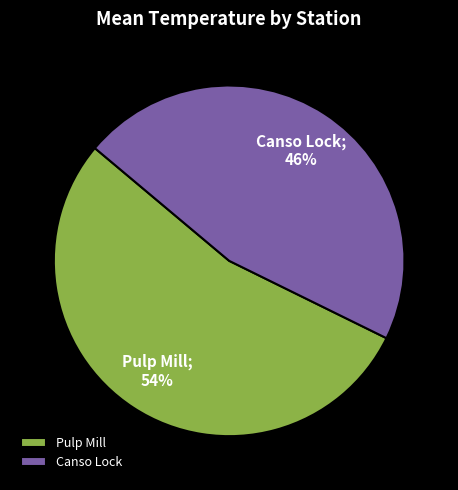

Between Canso Lock and Pulp Mill, which is larger?

Pulp Mill